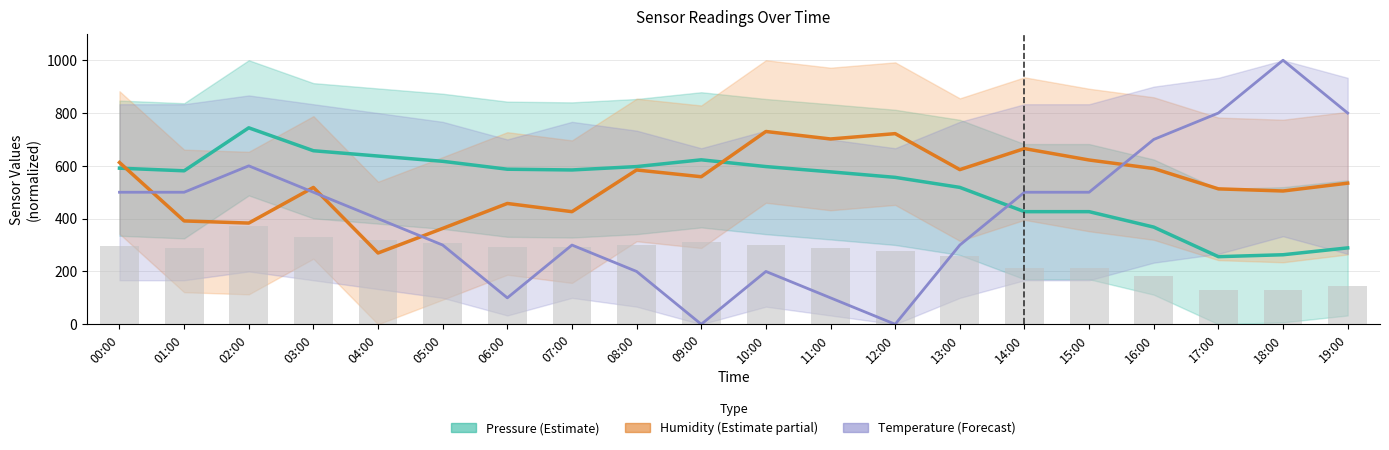

What is the average value of the Humidity (Estimate partial) series?

536.7